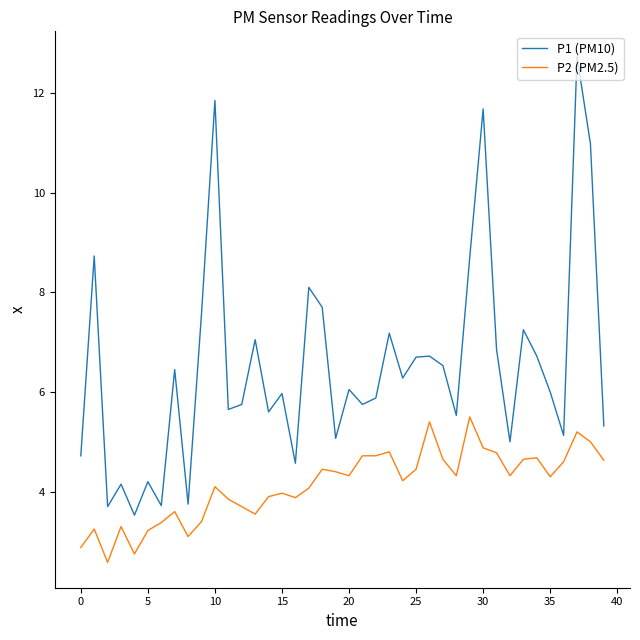

What is the maximum value for P2 (PM2.5)?

5.5